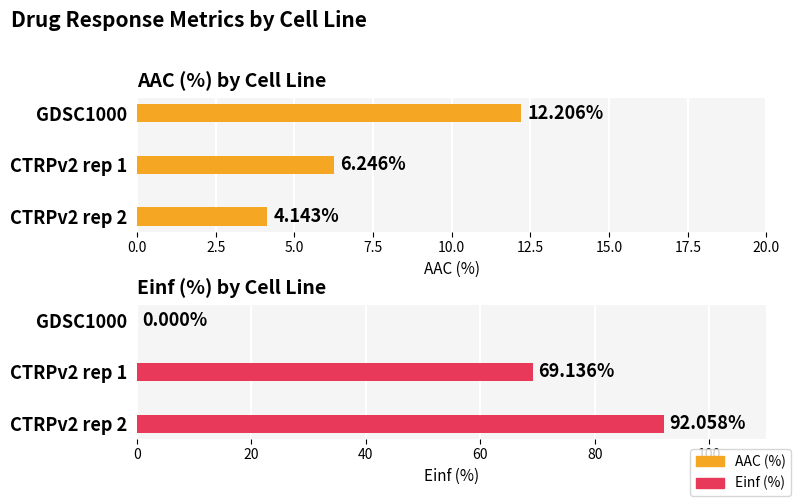

True or false: AAC (%) has a value of 9.2 at CTRPv2 rep 1.

False